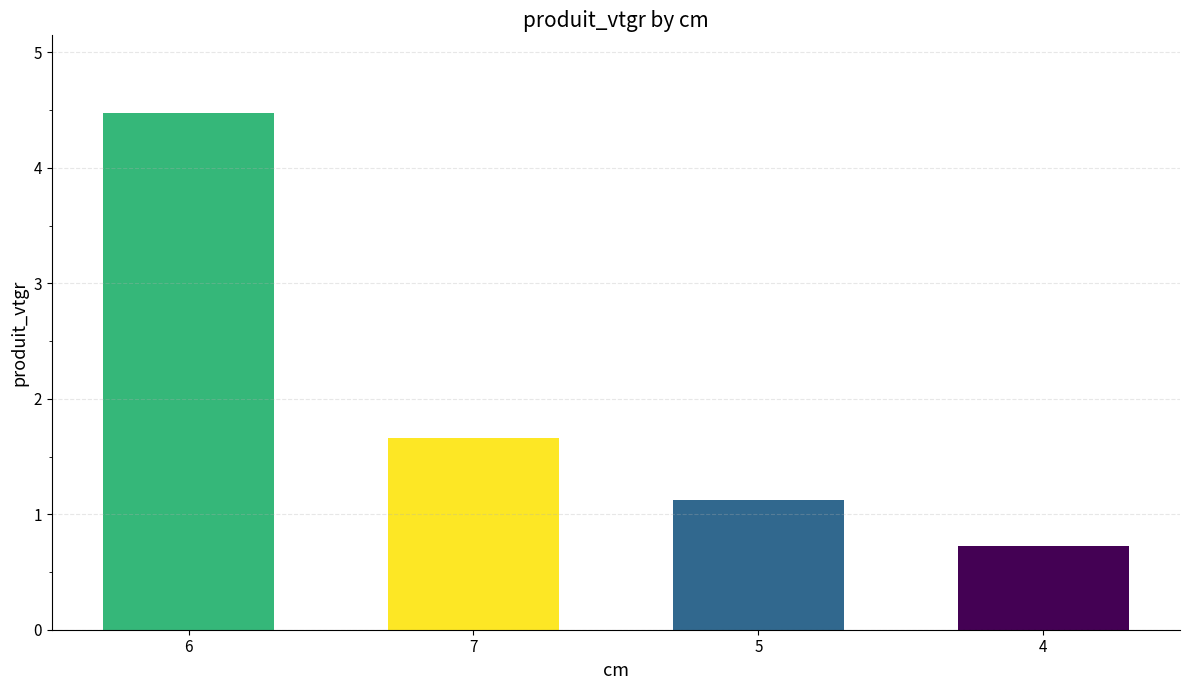

What is the average value?

2.0